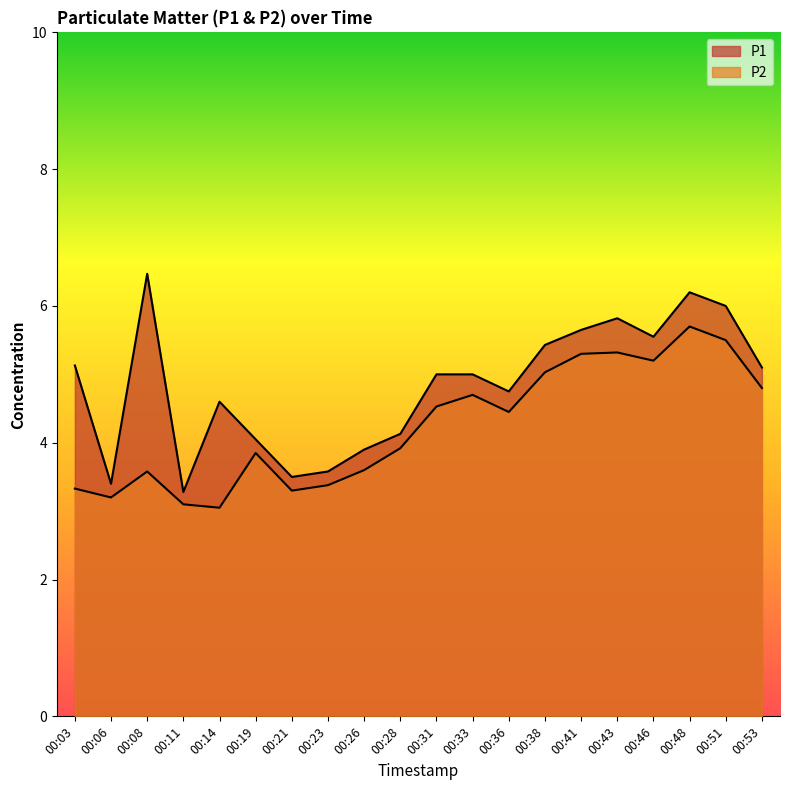

Between 00:28 and 00:53, which series saw the biggest shift?

P1